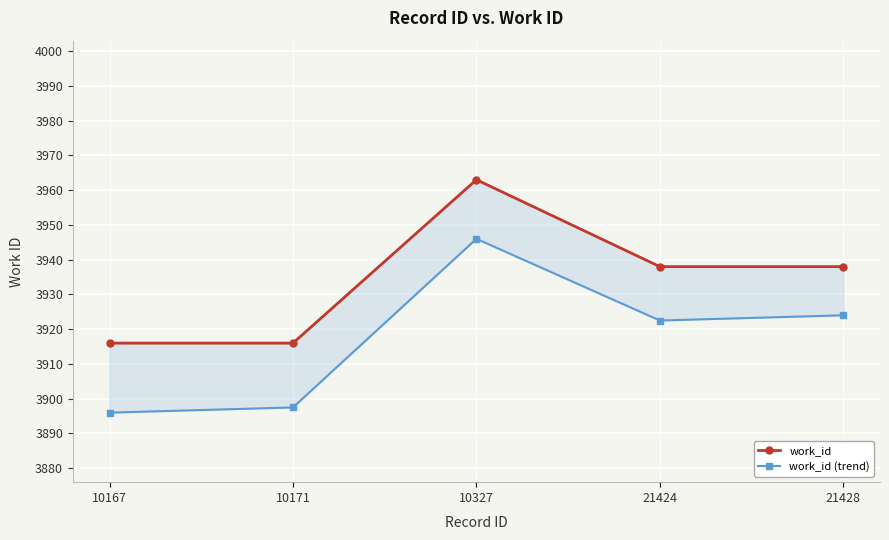

How many lines are shown in the chart?

2